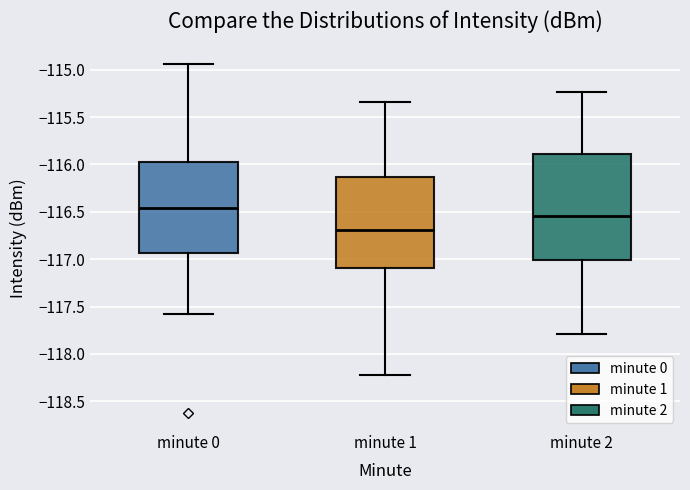

Which box's median line is the highest?

minute 0